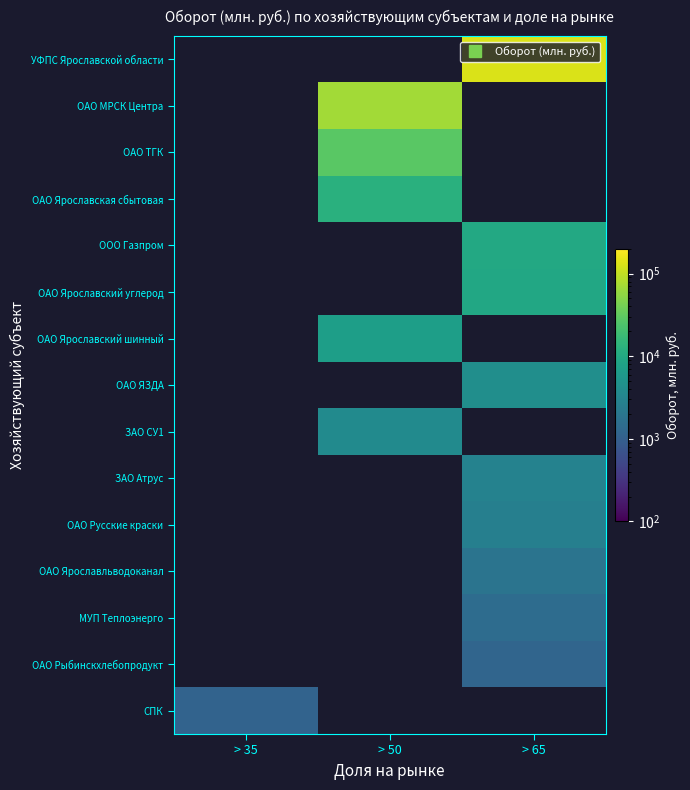

Which label corresponds to the largest value in the chart?

> 65